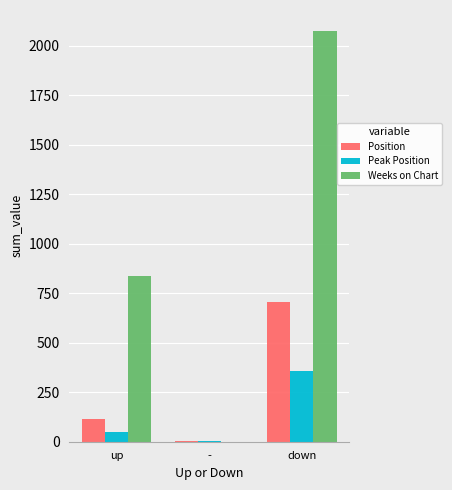

Which series has the largest total across all categories?

Weeks on Chart